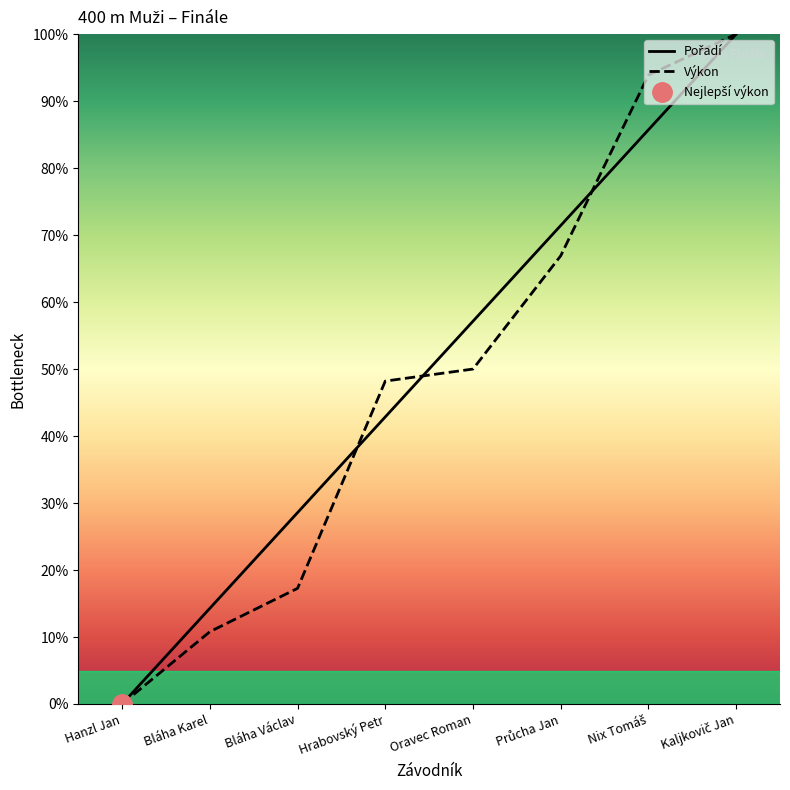

What are all the series names shown in the legend?

Pořadí, Výkon